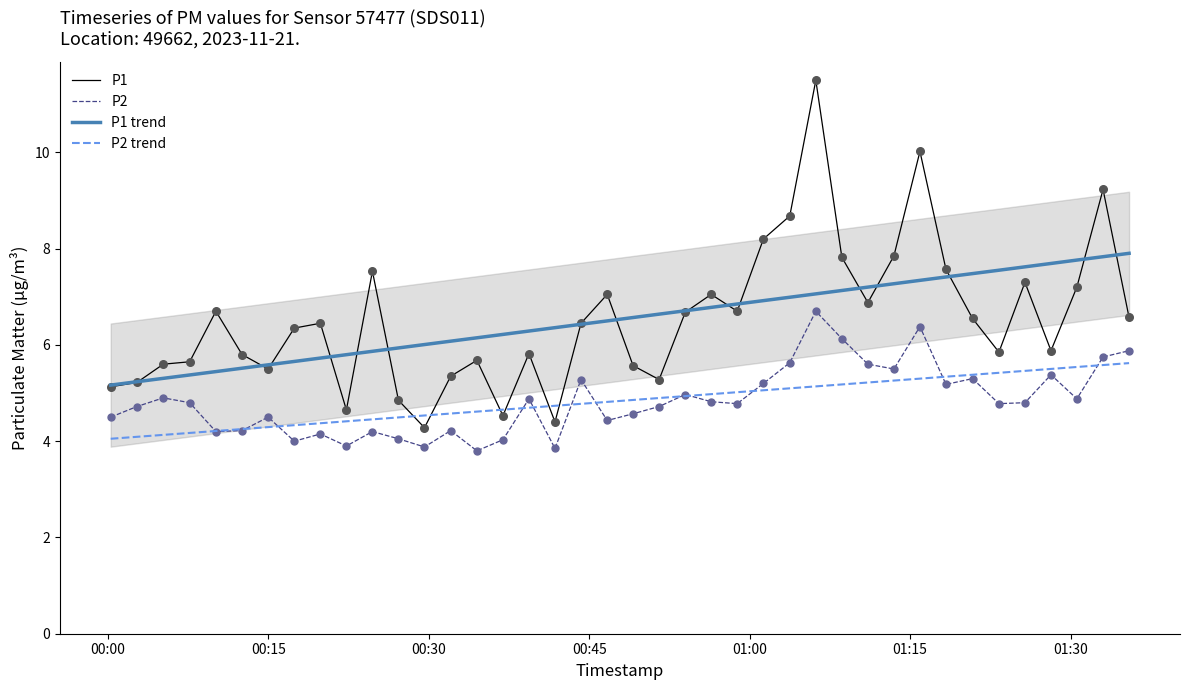

True or false: P2 trend and P1 cross at least once.

True